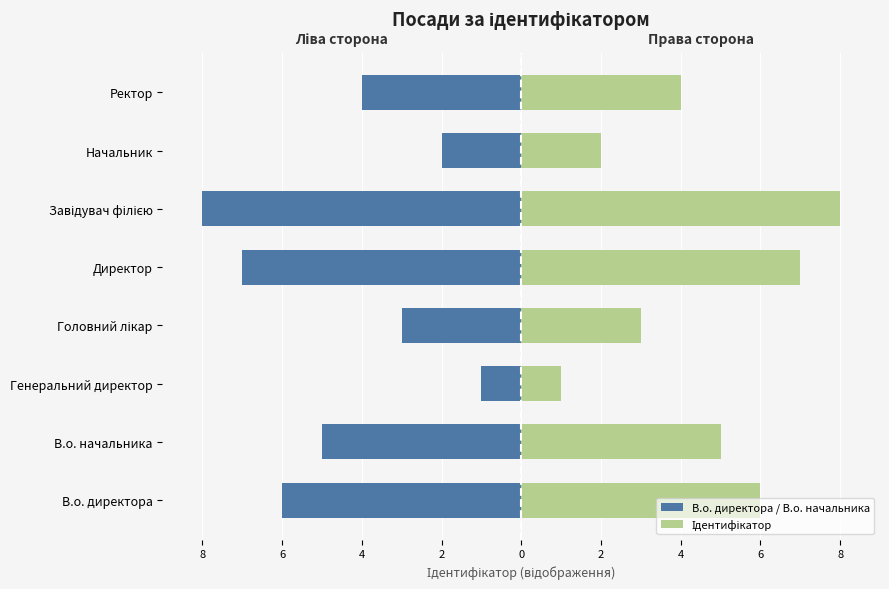

Which series has the widest spread of values?

В.о. директора / В.о. начальника